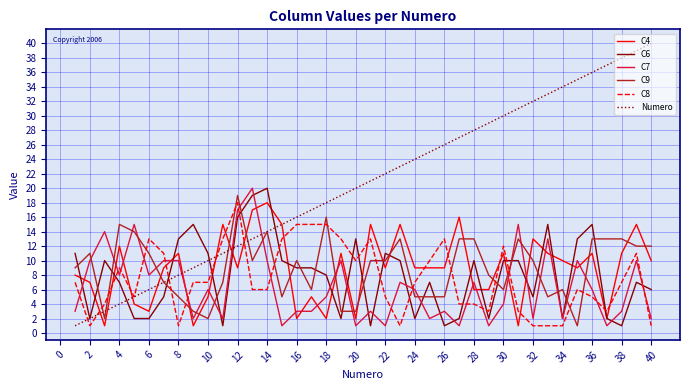

After their last crossing, which series has the higher values: C6 or C8?

C6